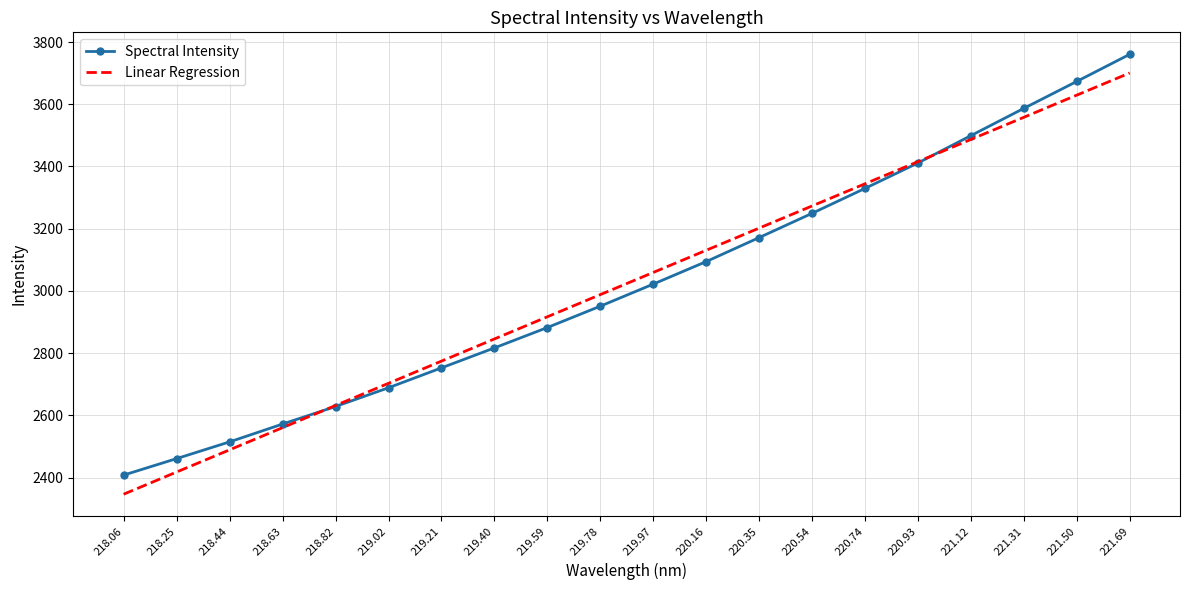

The value of Spectral Intensity at 220.93 is 3411.4. True or false?

True